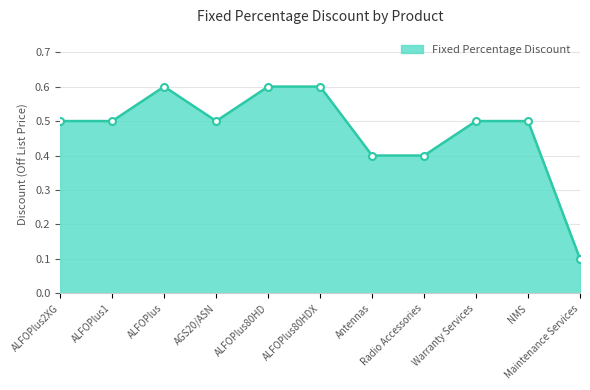

Is it true that the value at ALFOPlus80HD is 0.9?

False